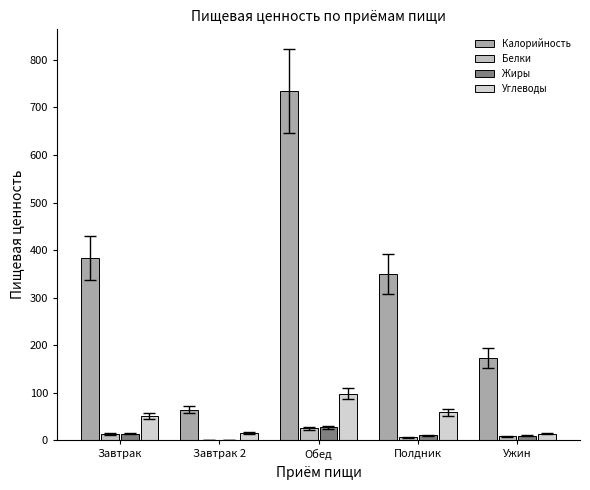

What are all the series names shown in the legend?

Калорийность, Белки, Жиры, Углеводы